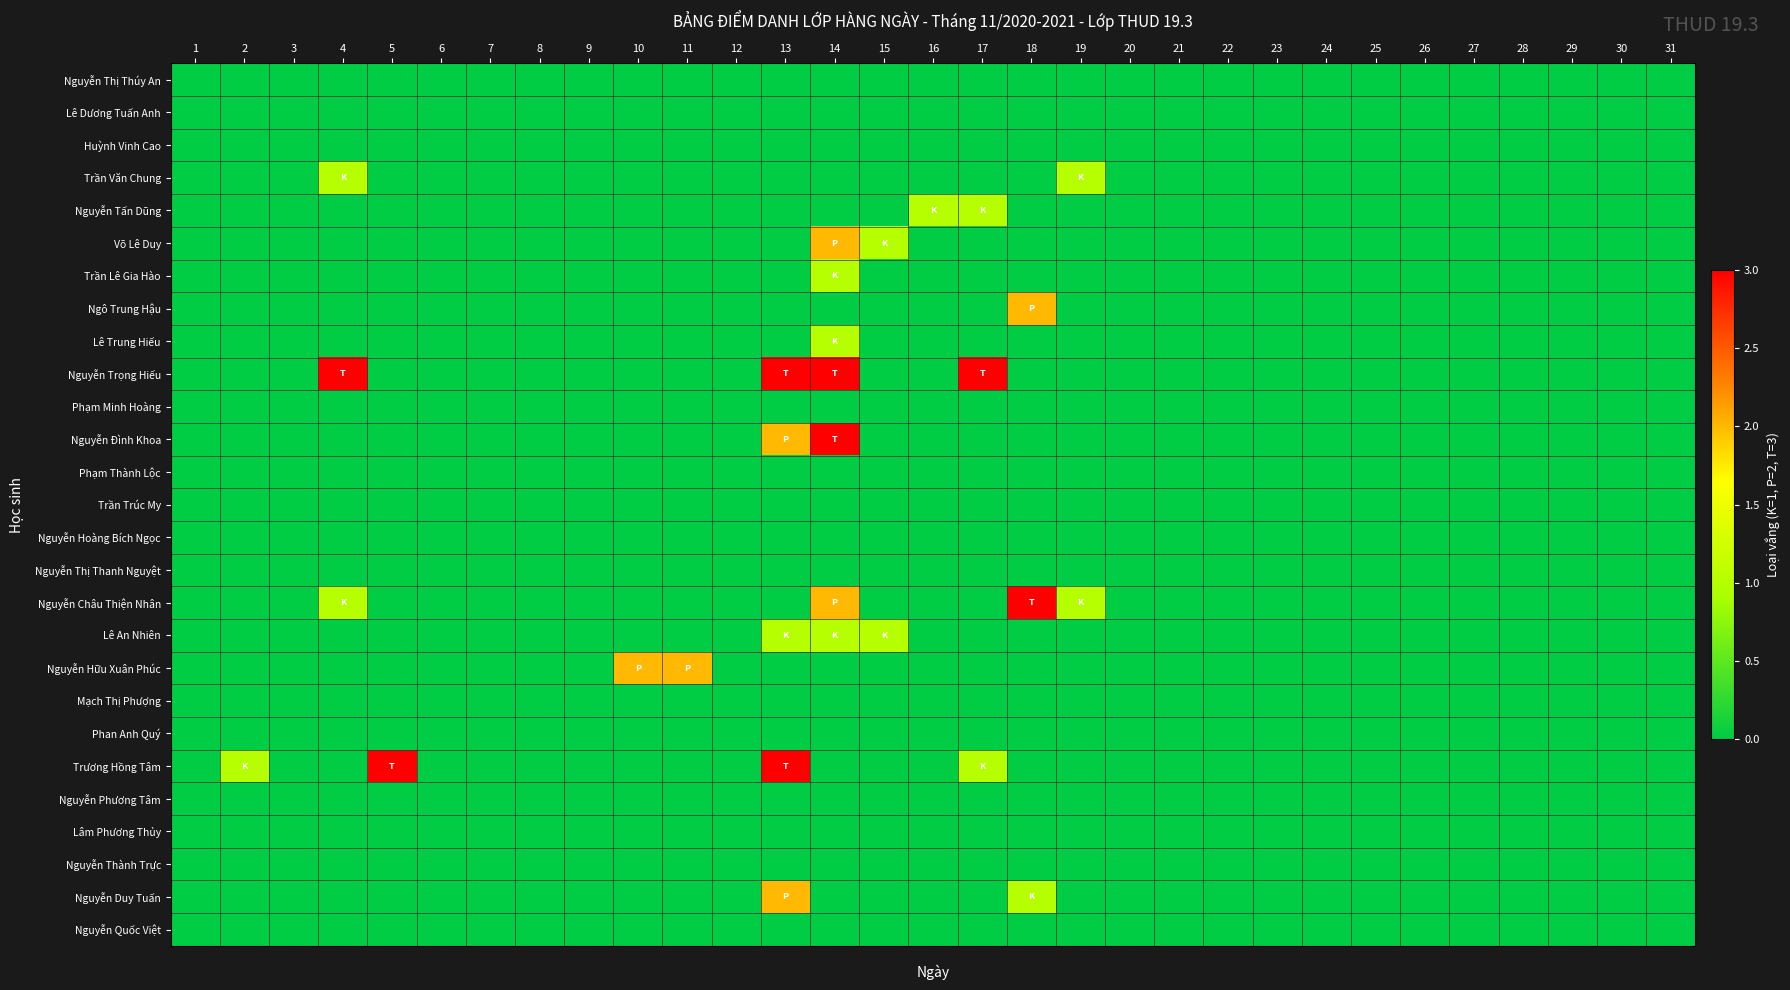

Which label corresponds to the smallest value in the chart?

1